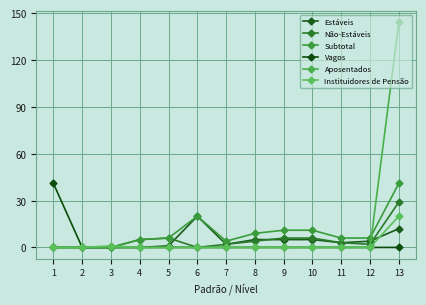

True or false: Subtotal and Vagos cross at least once.

False